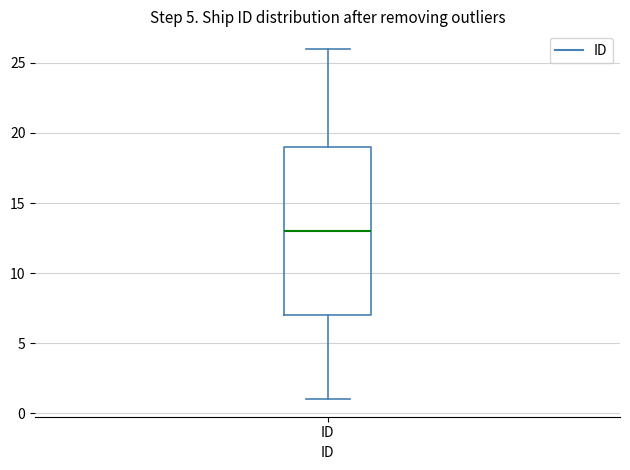

Where does the lower whisker of the box for ID end on the y-axis? The values are not printed on the chart, so give them approximately, as read against the axis.

1